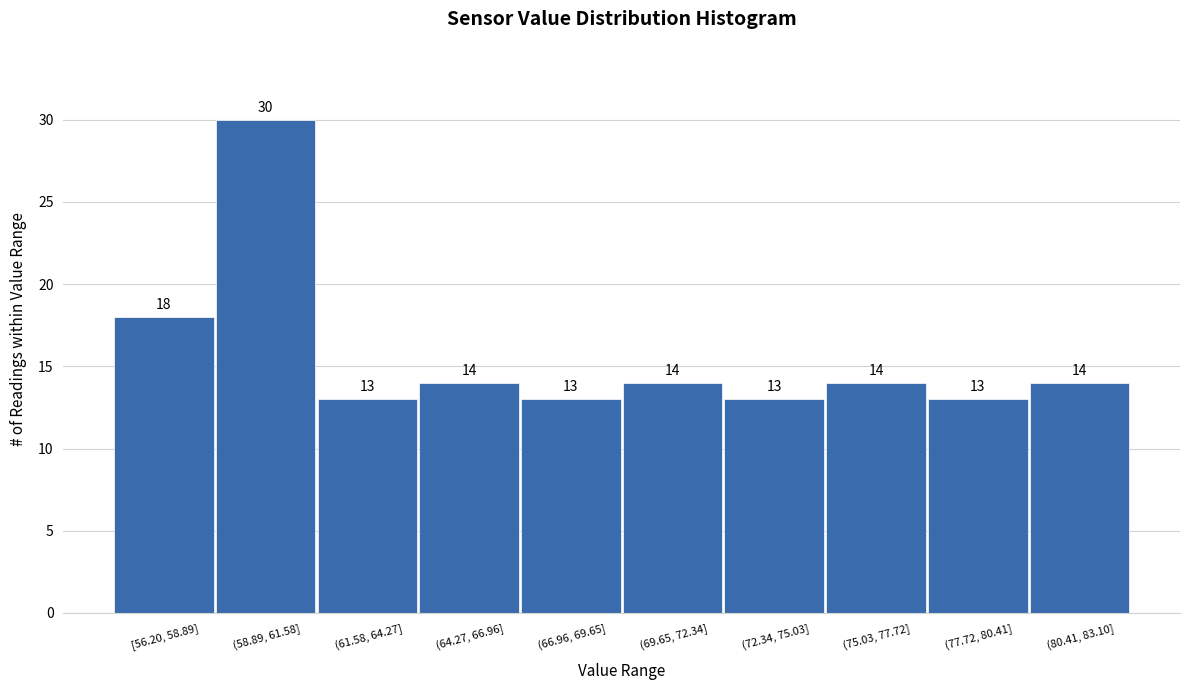

Reading right to left, list all the values displayed in this chart.

(80.41, 83.10]=14	(77.72, 80.41]=13	(75.03, 77.72]=14	(72.34, 75.03]=13	(69.65, 72.34]=14	(66.96, 69.65]=13	(64.27, 66.96]=14	(61.58, 64.27]=13	(58.89, 61.58]=30	[56.20, 58.89]=18